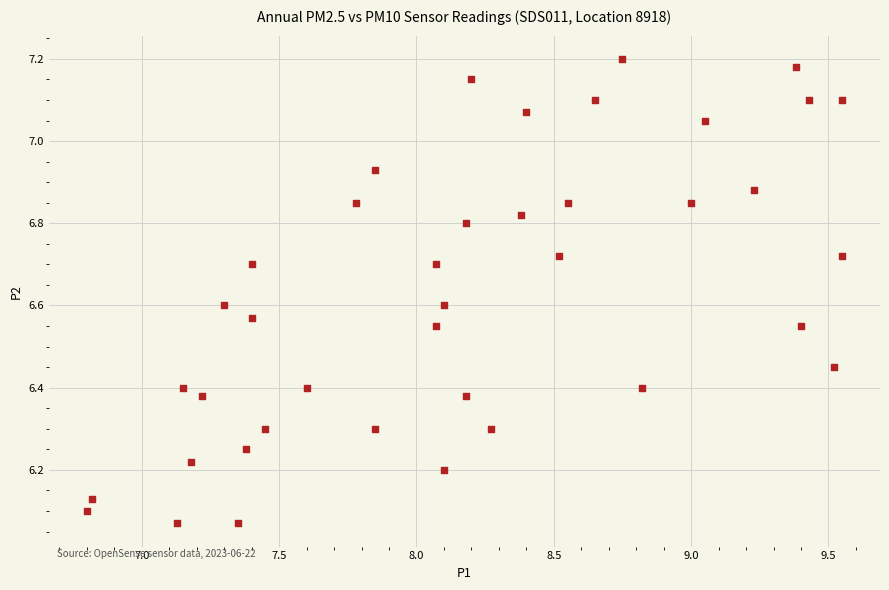

What is the range of X values (max minus min)?

2.8